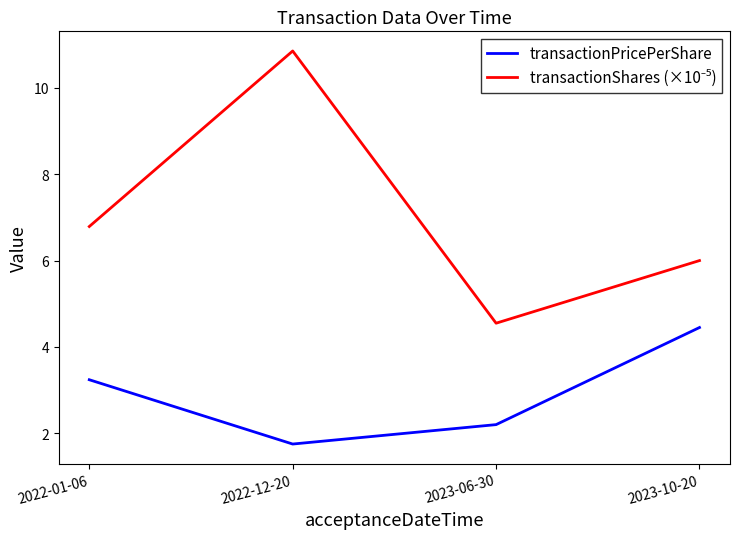

What is the total value across all series at 2023-06-30?

6.8